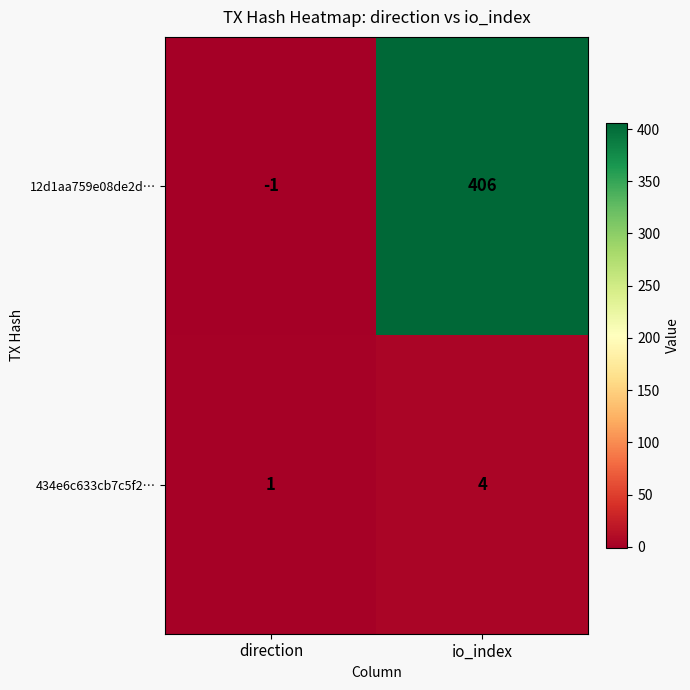

Which series has the largest total across all categories?

12d1aa759e08de2d…